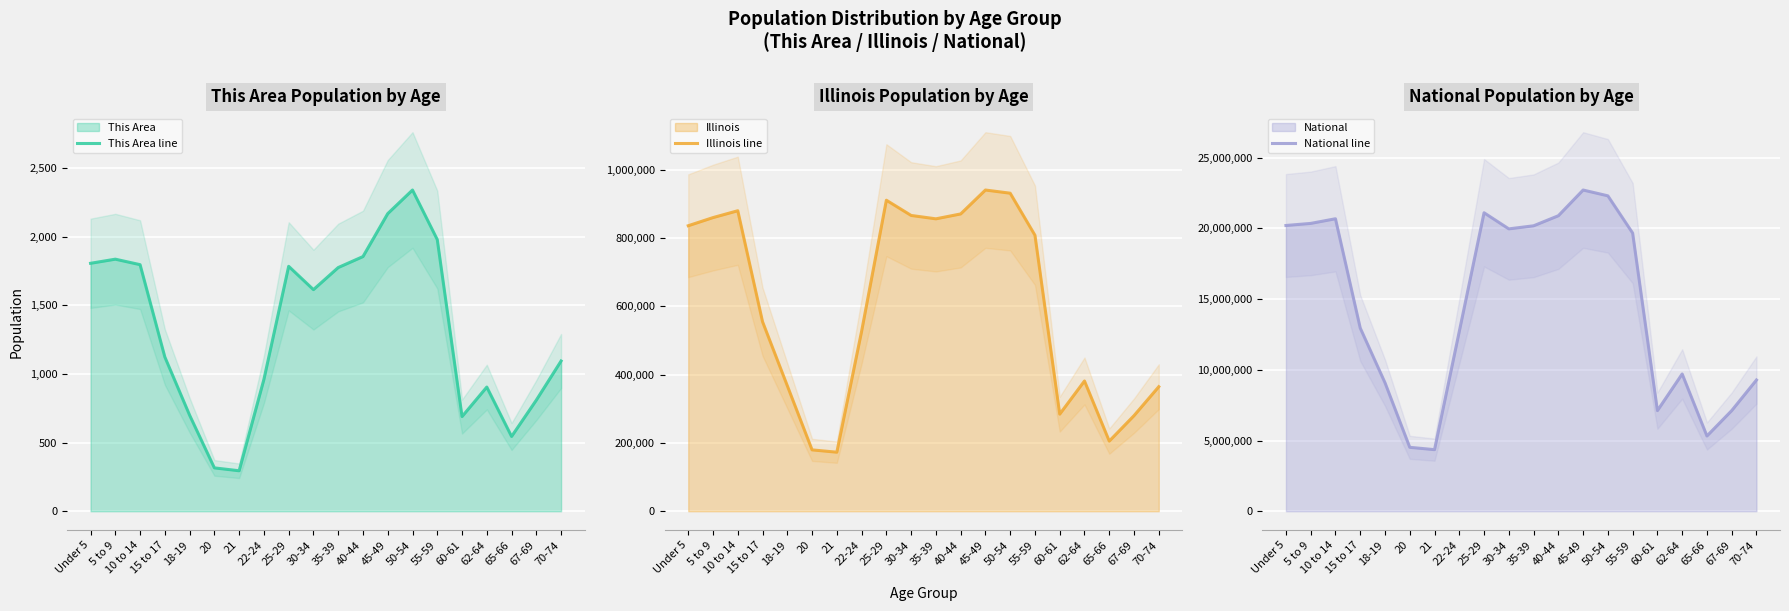

What is the smallest value displayed?

295